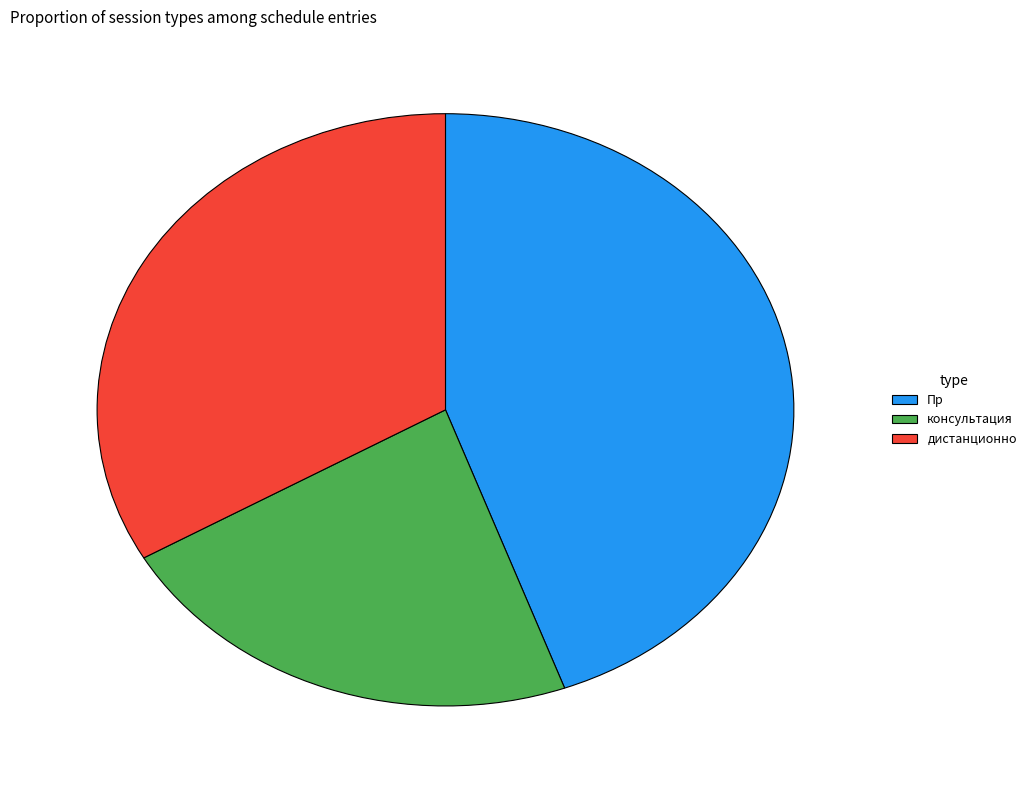

Is the sum of Пр and консультация greater than half?

Yes